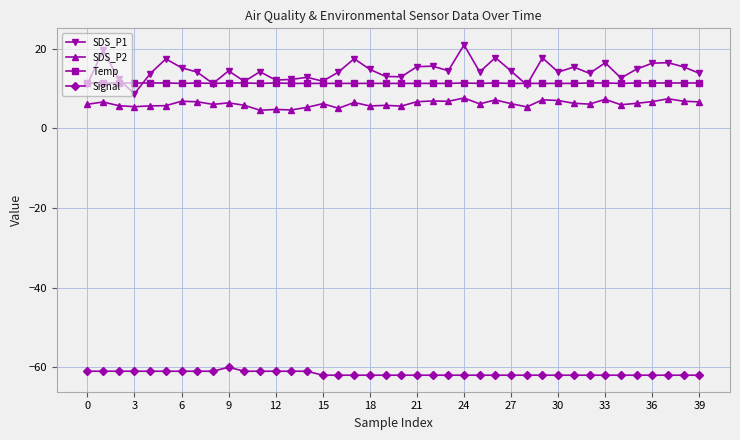

What is the highest value of the SDS_P1 series?

21.0